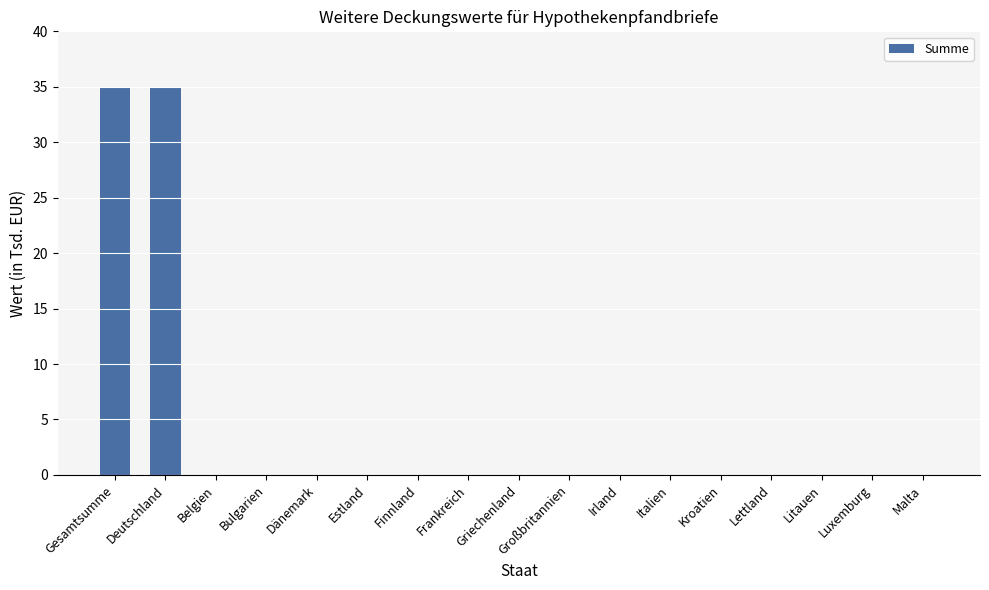

The chart shows a value of -21 at Malta. True or false?

False